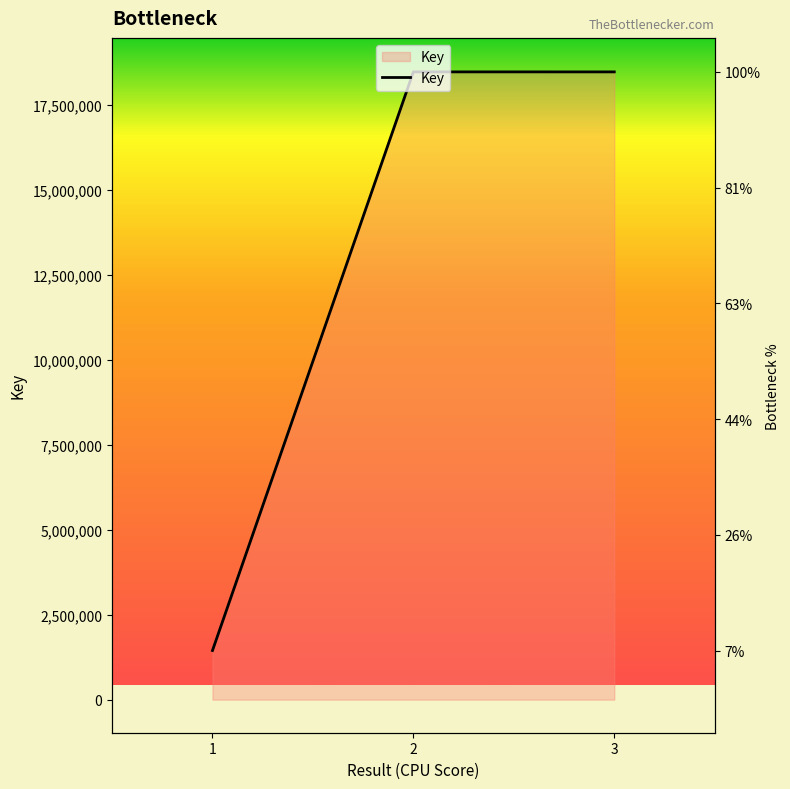

Reading left to right, transcribe all the data shown in this chart.

1444897	18472196	18471898